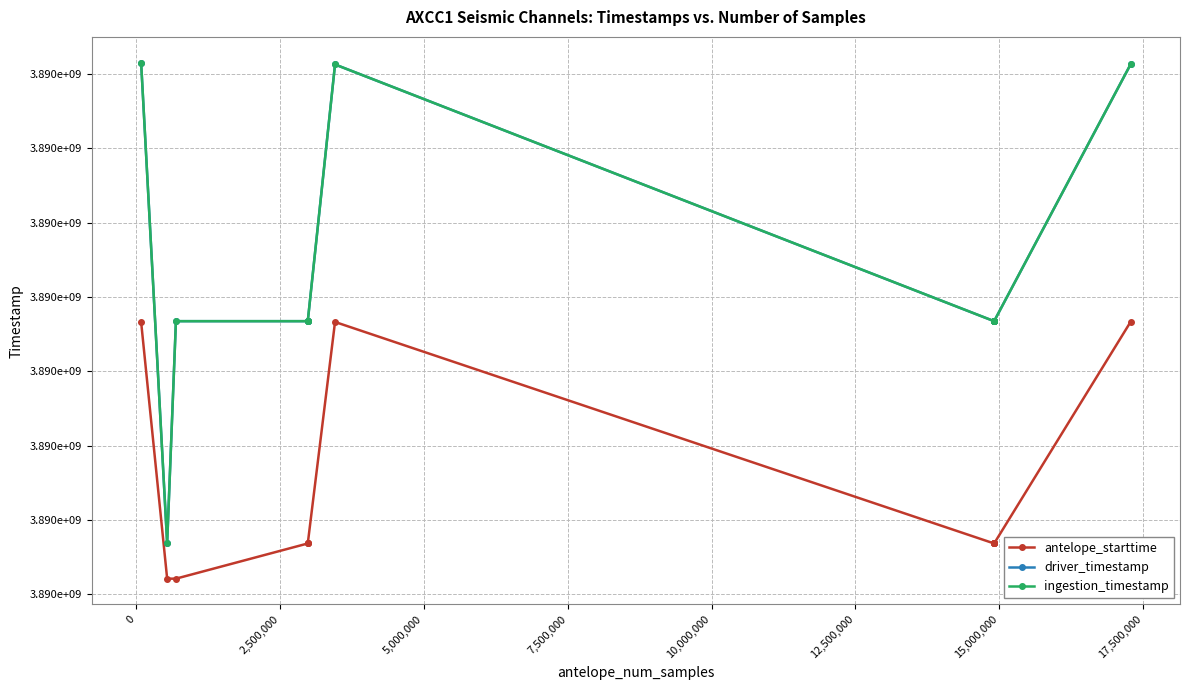

Is this an area chart (filled region under the line)?

No